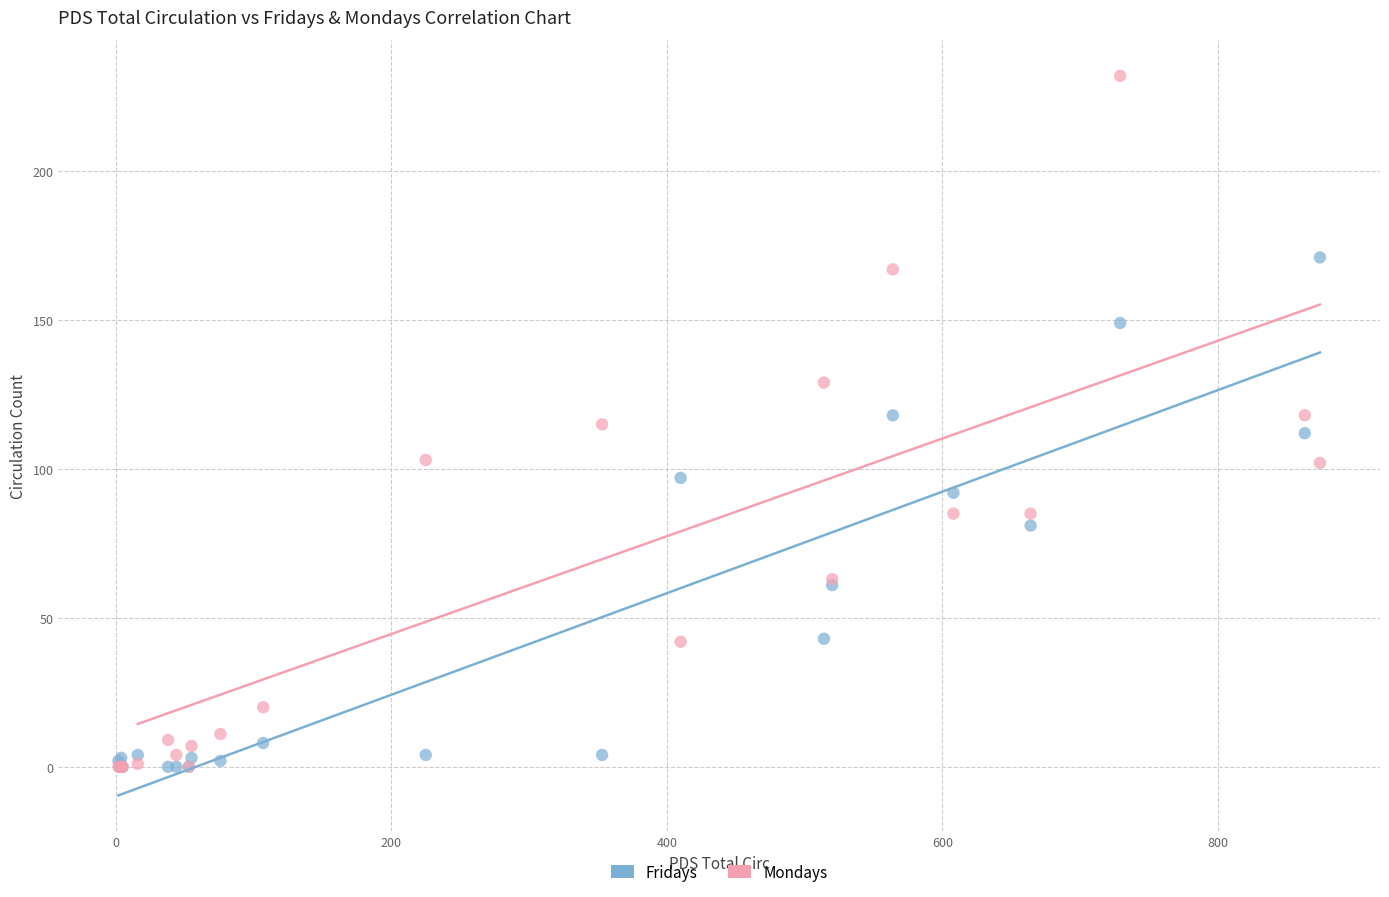

What are all the series names shown in the legend?

Fridays, Mondays